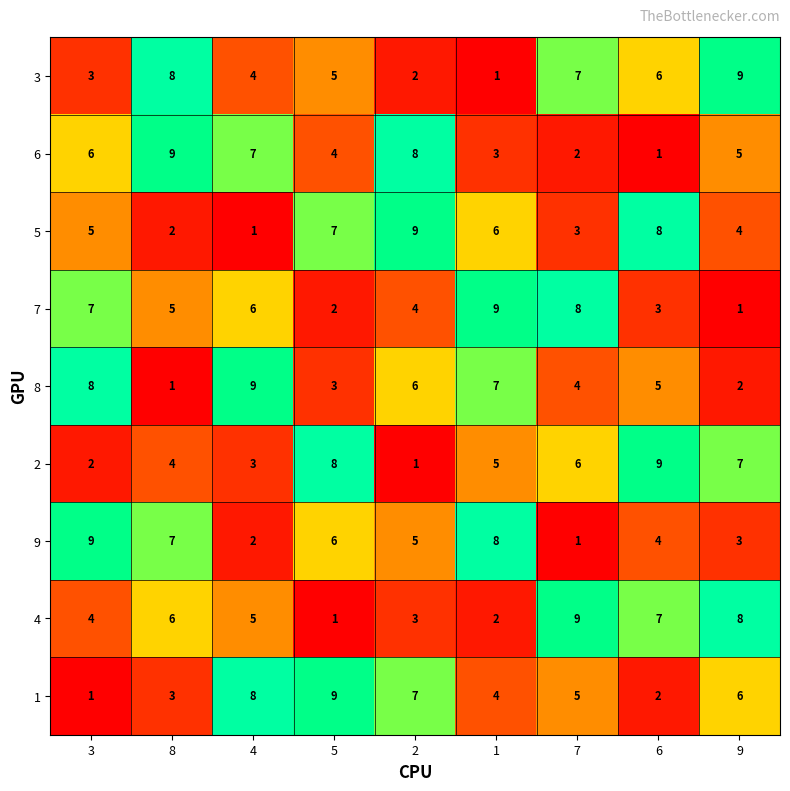

What is the spread (max minus min) of values at 3?

8